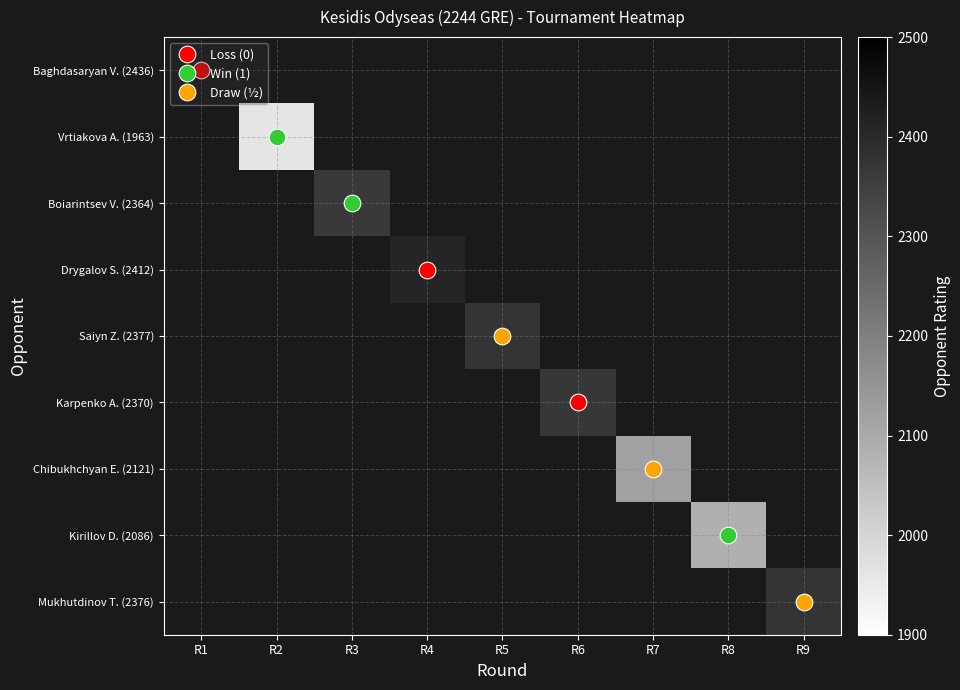

What is the greatest value displayed?

2436.0